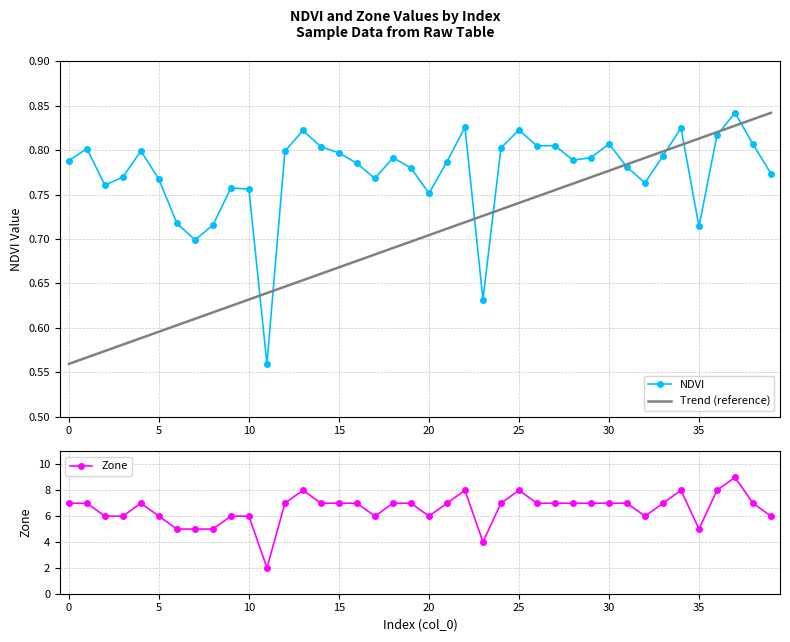

How many data points in Zone are above 7?

6